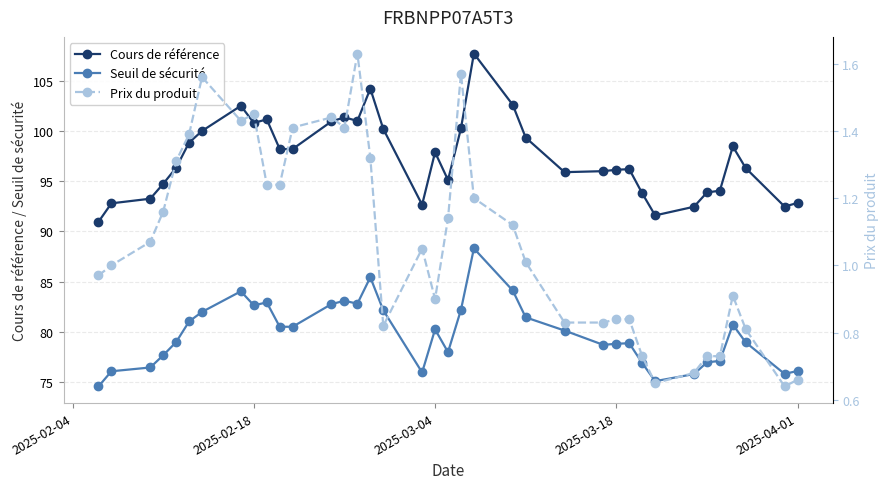

How many lines are shown in the chart?

3